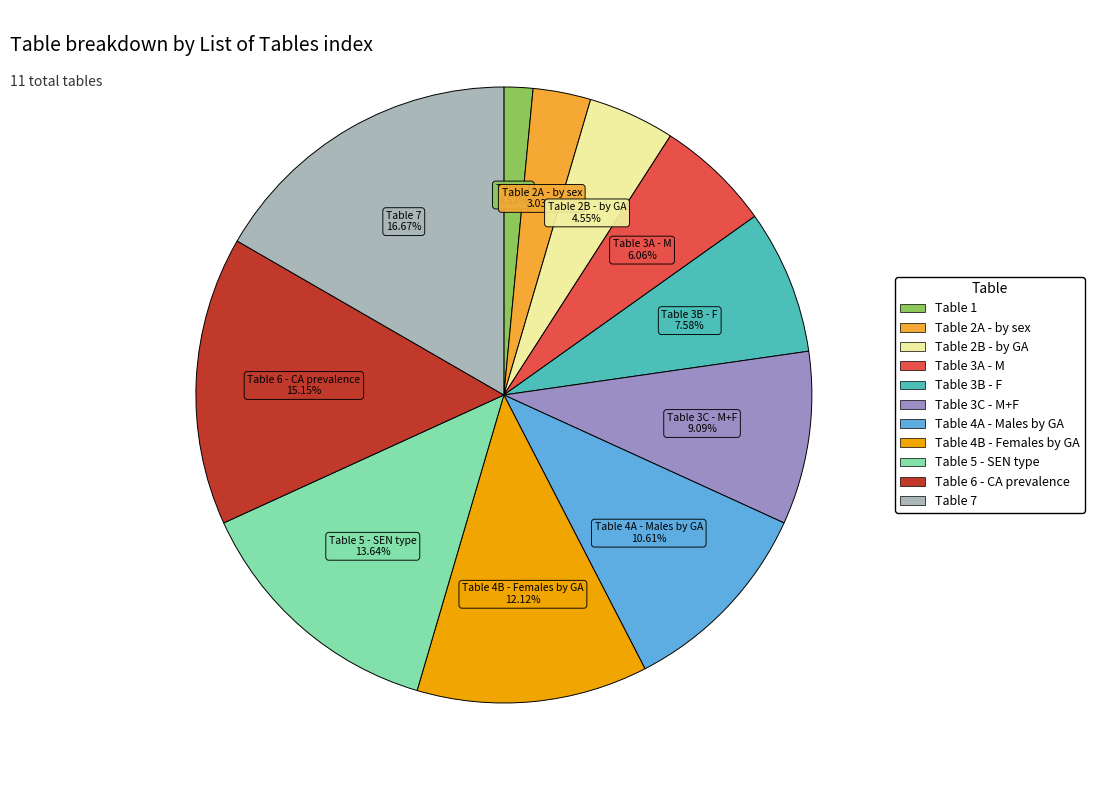

Which has a higher value, Table 3B - F or Table 7?

Table 7